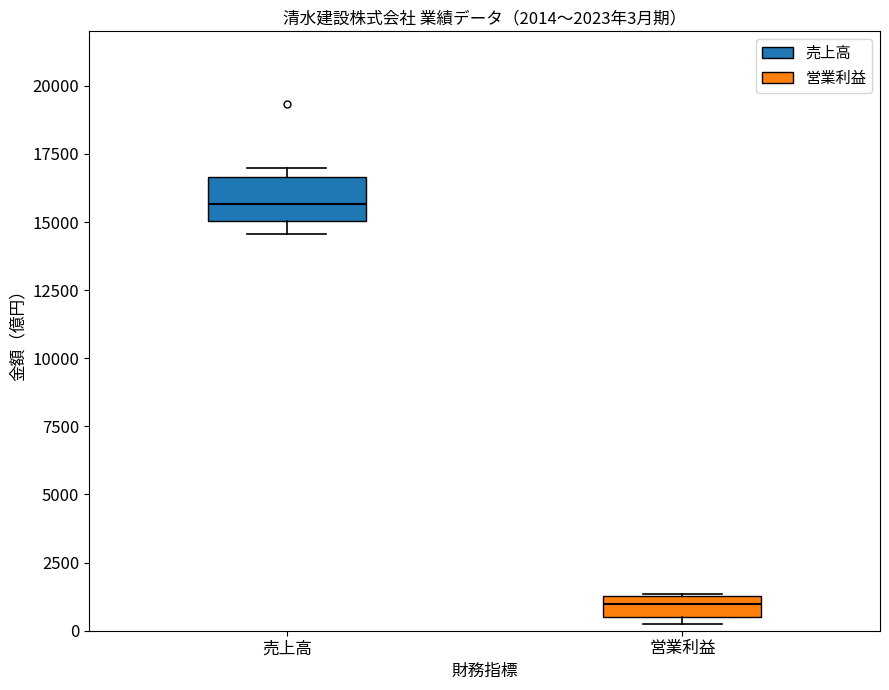

Which box has the lowest median line?

営業利益